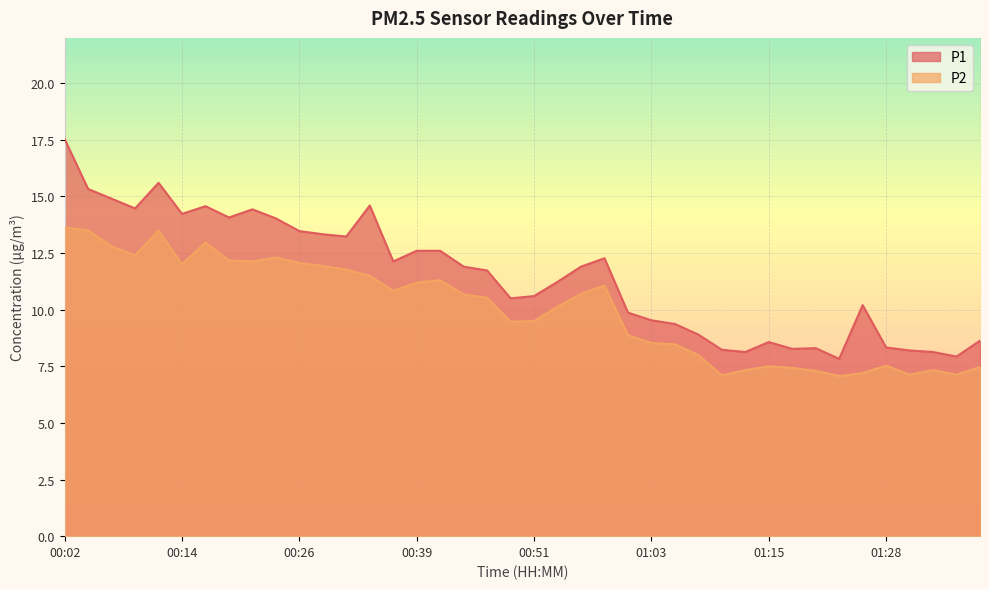

How many lines are shown in the chart?

2